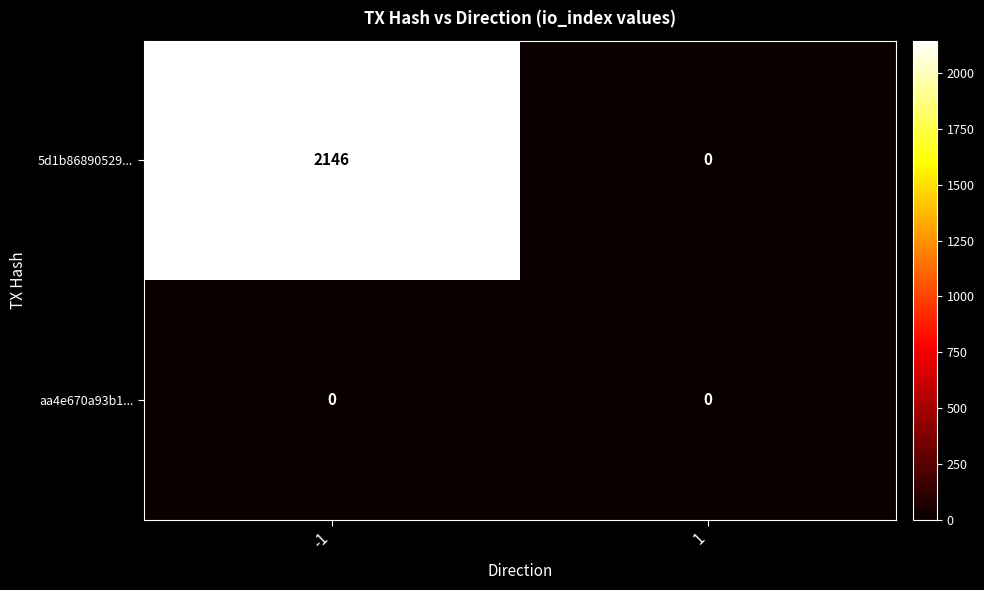

Which label corresponds to the largest value in the chart?

-1